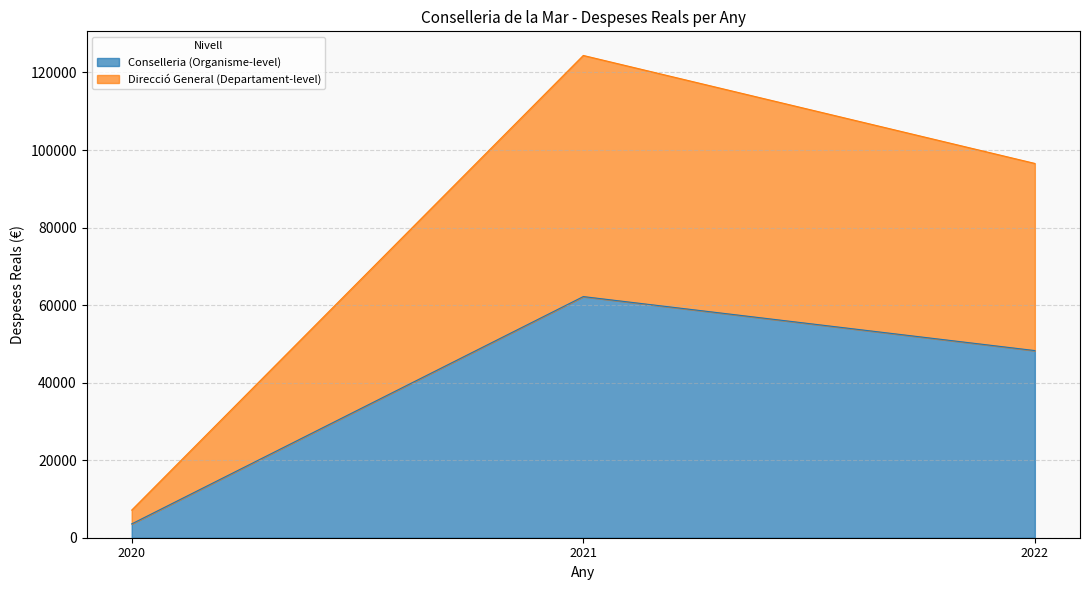

Where does the Direcció General (Departament-level) series first go above 96544?

2021